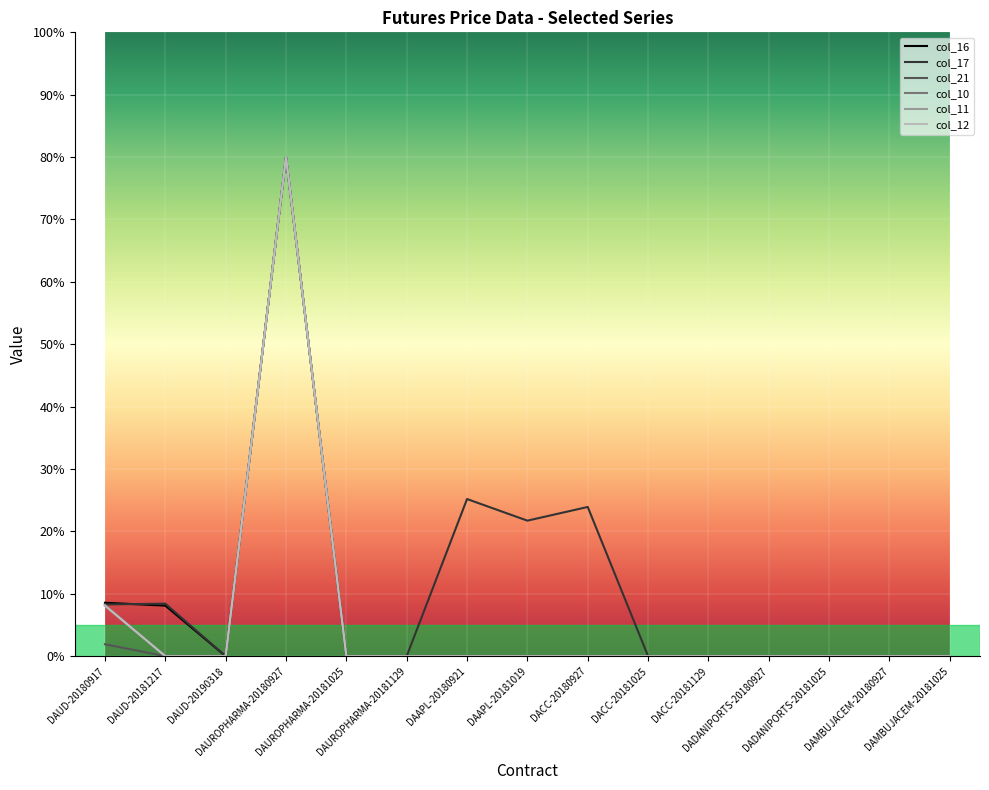

What is the difference between the second highest and minimum values in the col_21 series?

1.9